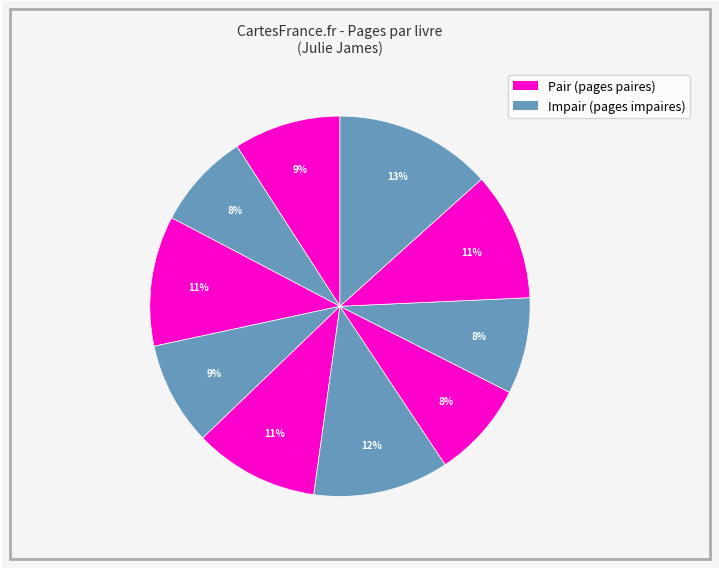

How many slices are in this pie chart?

10